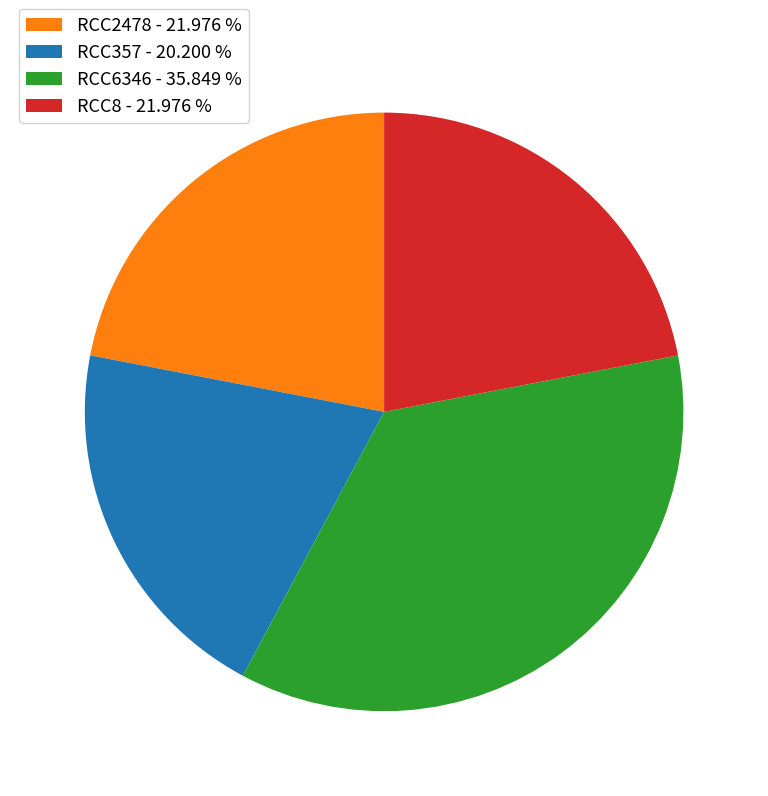

What is the ratio of the value at RCC357 - 20.200 % to the value at RCC6346 - 35.849 %?

0.6